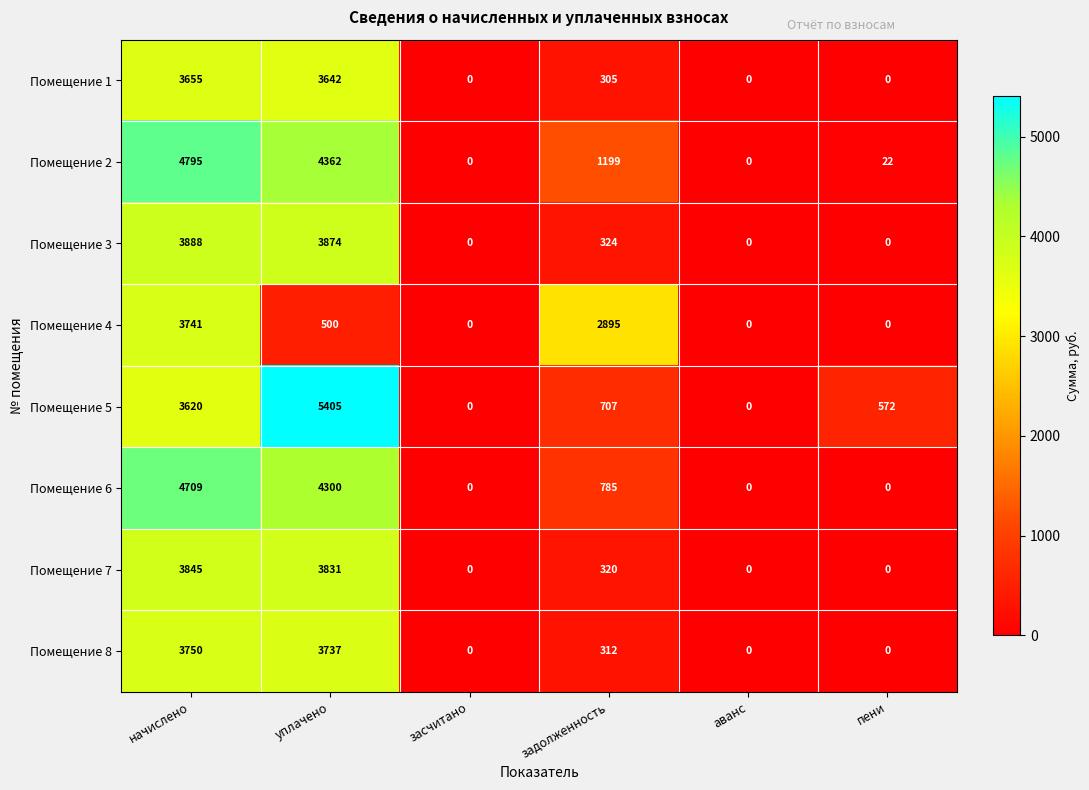

Rank the series at задолженность from highest to lowest value.

Помещение 4, Помещение 2, Помещение 6, Помещение 5, Помещение 3, Помещение 7, Помещение 8, Помещение 1